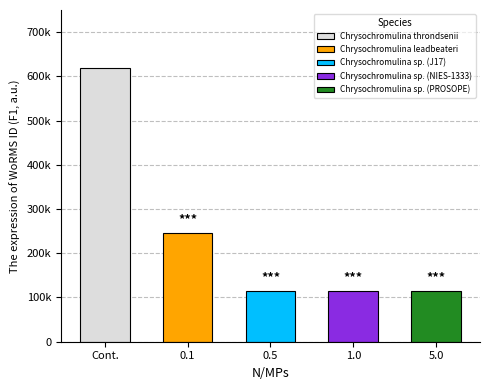

What is the difference between the maximum and minimum values?

503933